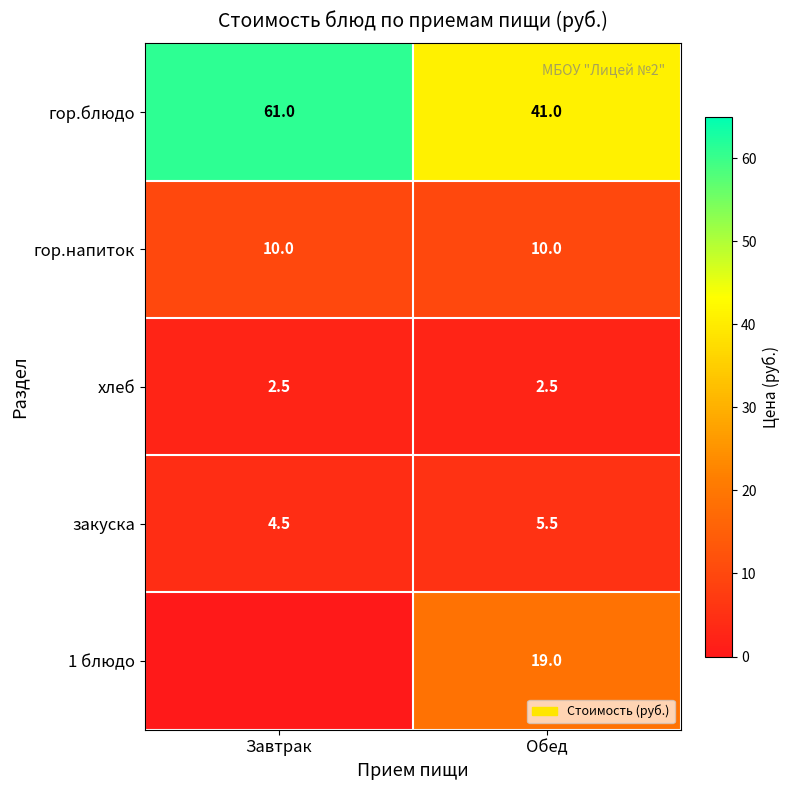

What is the greatest value displayed?

61.0